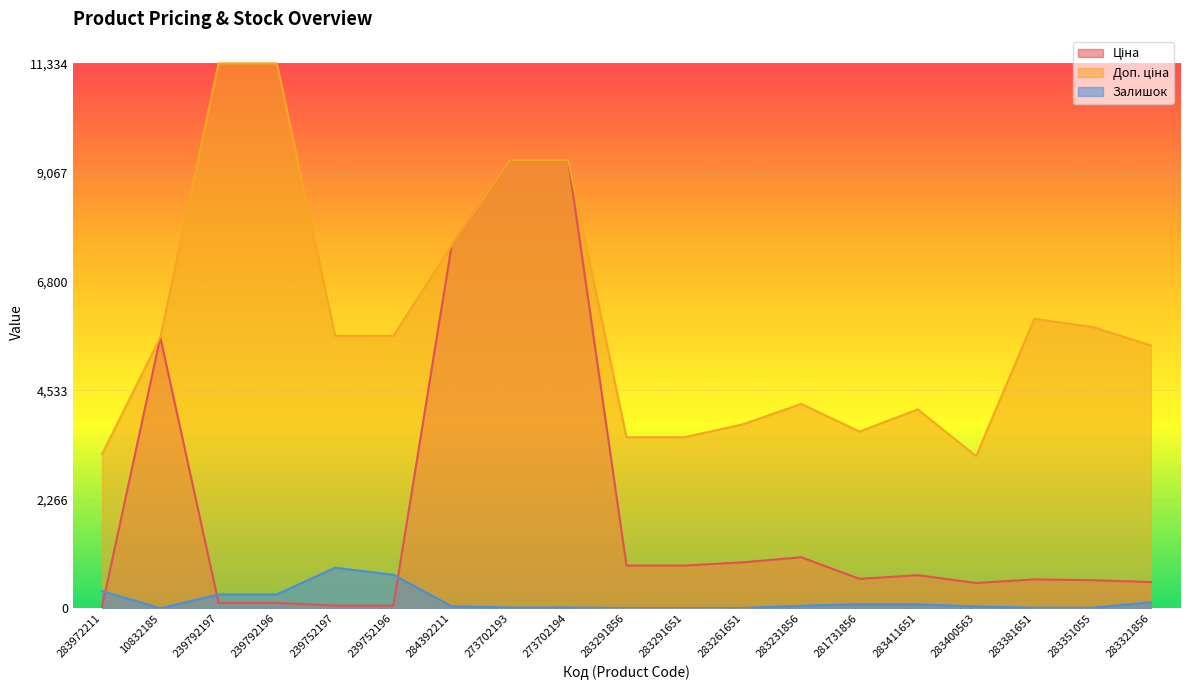

The Ціна series shows 204.2 at 281731856. True or false?

False